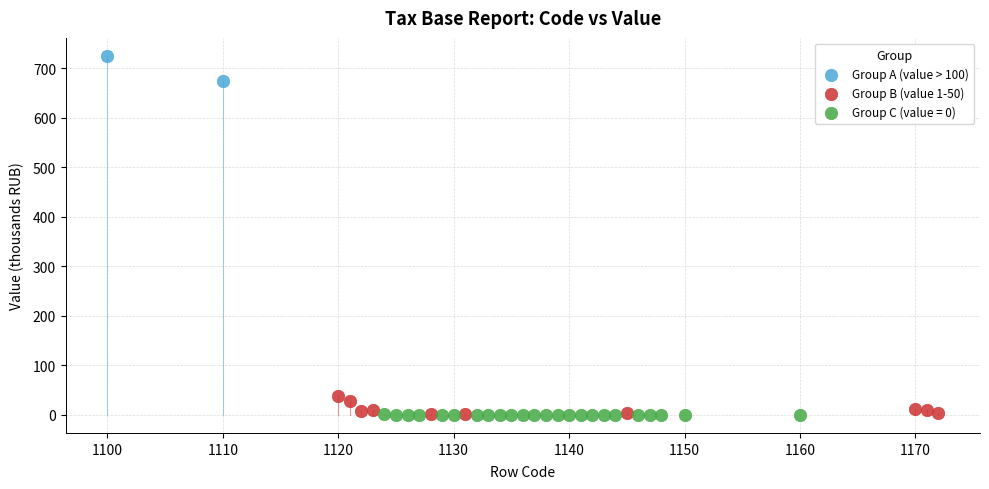

Which series has the largest Y range (max minus min)?

Group A (value > 100)